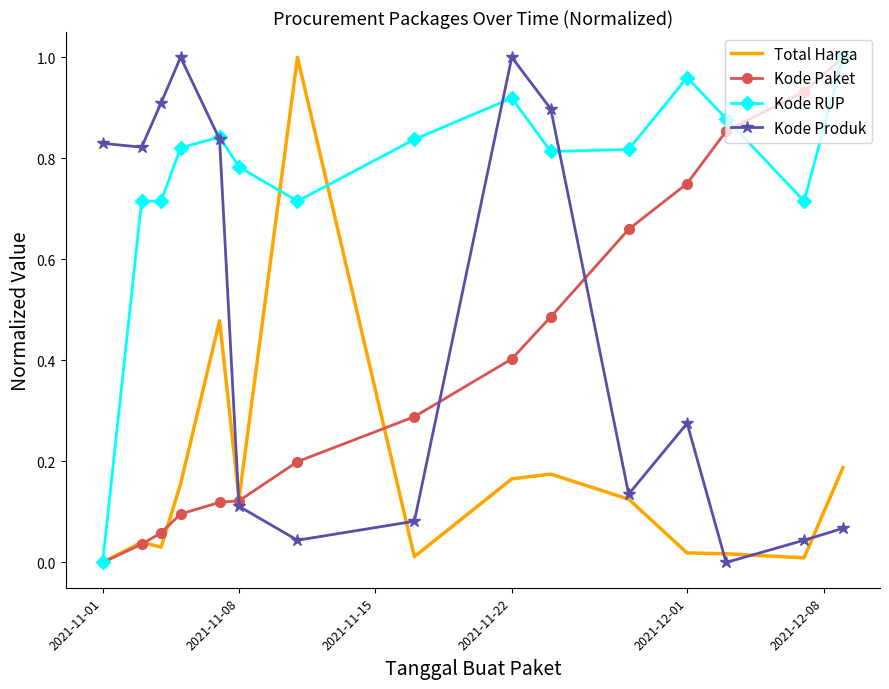

True or false: Kode Produk and Kode Paket intersect in this chart.

True